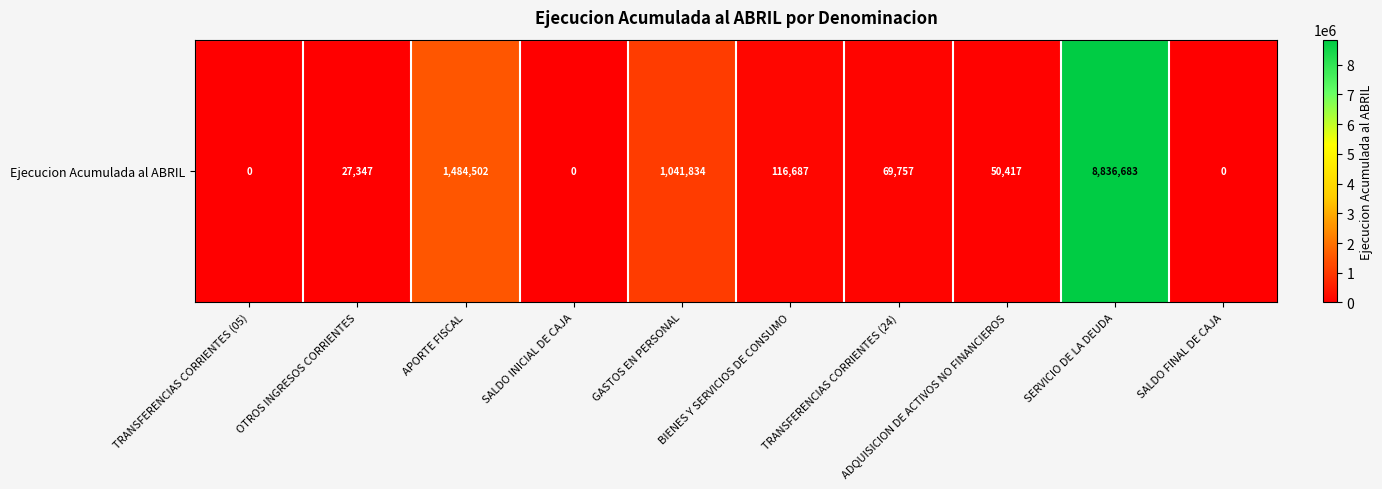

Is it true that the value at OTROS INGRESOS CORRIENTES is 11429?

False